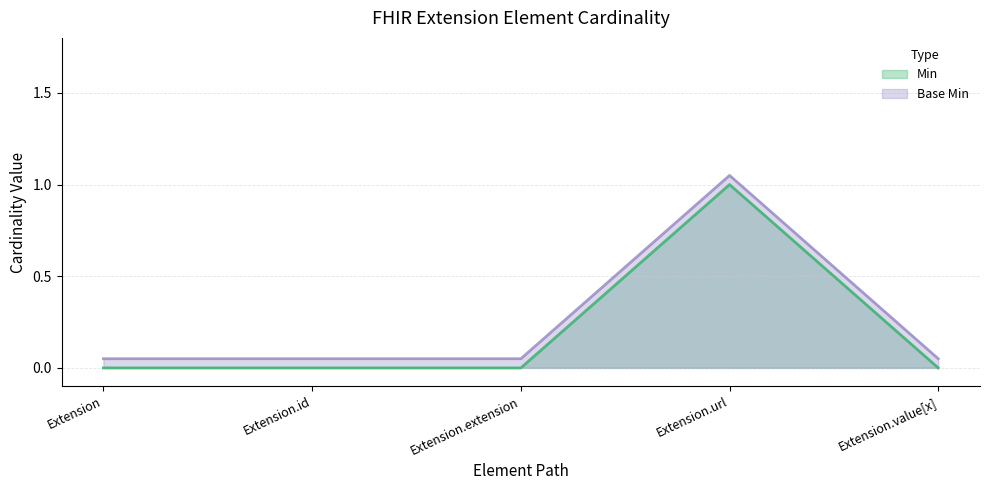

Which series has the largest total across all categories?

Base Min